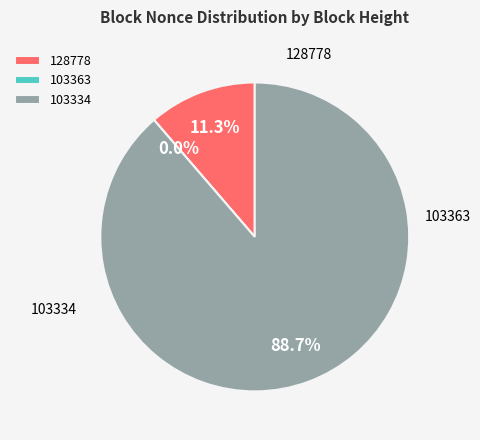

How much of the chart is everything except 128778?

88.7%